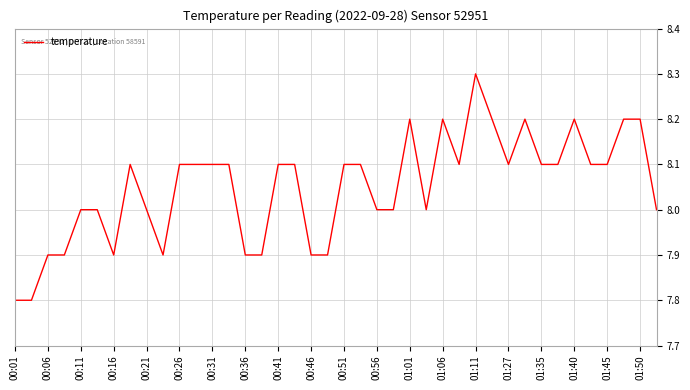

True or false: the data has more than 0 interior local peaks.

True